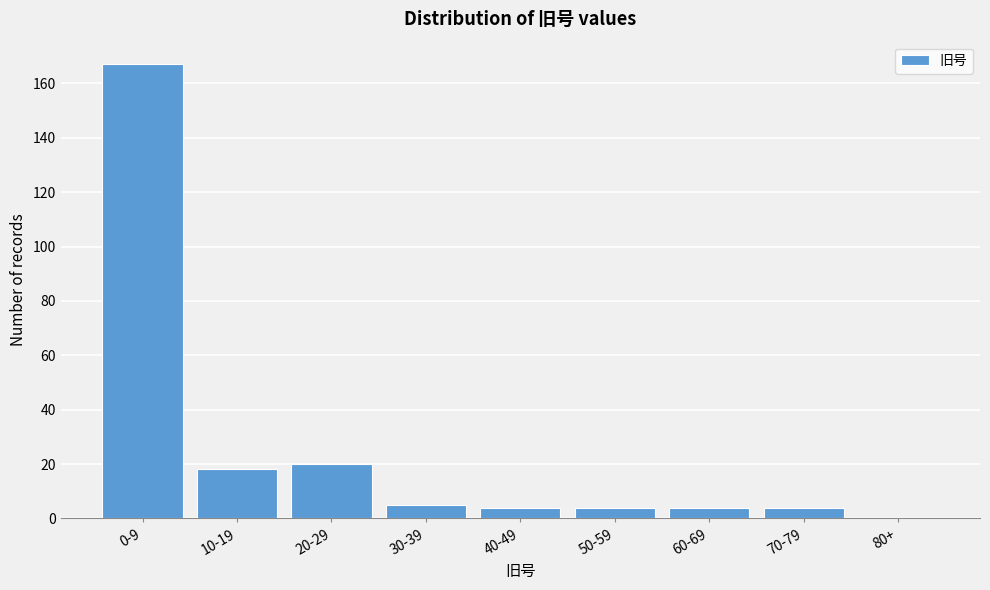

Reading right to left, what are all the values shown in this chart?

80+=0	70-79=4	60-69=4	50-59=4	40-49=4	30-39=5	20-29=20	10-19=18	0-9=167